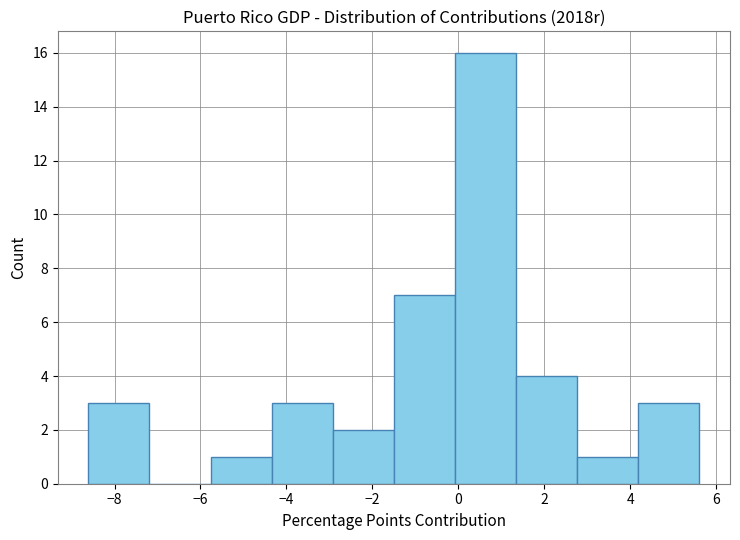

How tall is the bar that spans -4.4 to -3.0 on the x-axis? Neither the bar edges nor the heights are printed on the chart, so give them approximately, as read against the axes.

3